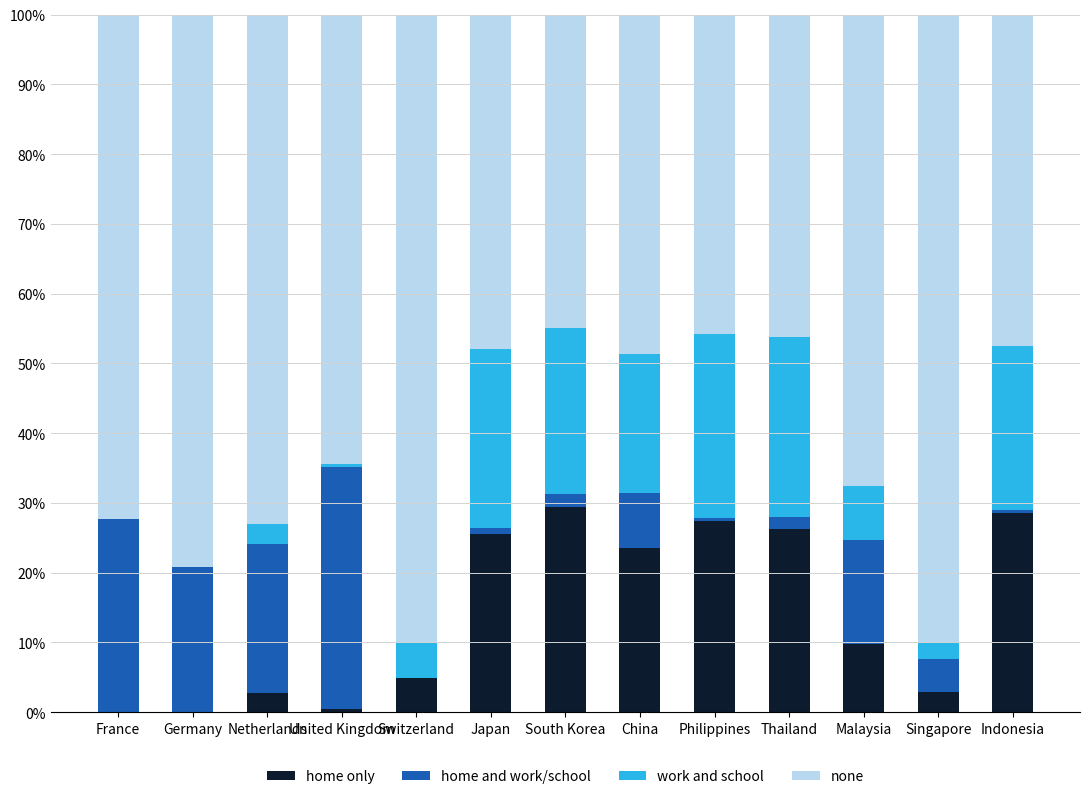

What is the total value across all series at China?

100.0